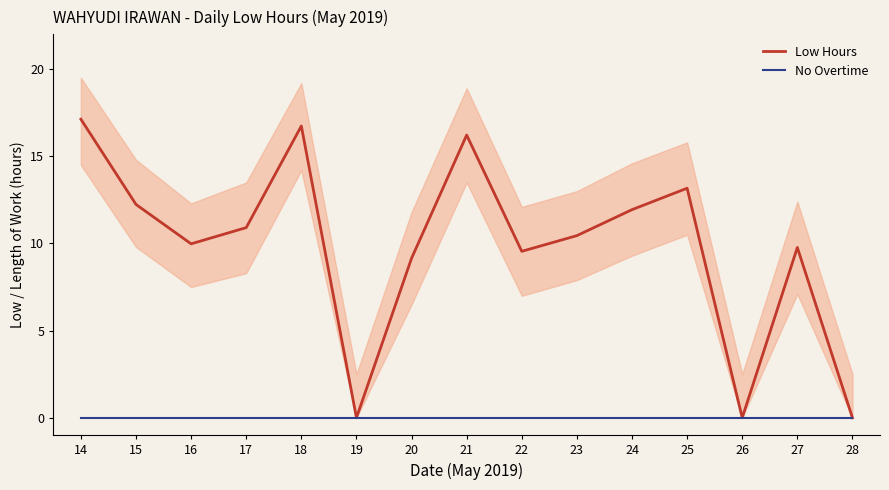

True or false: Low Hours and No Overtime intersect in this chart.

False